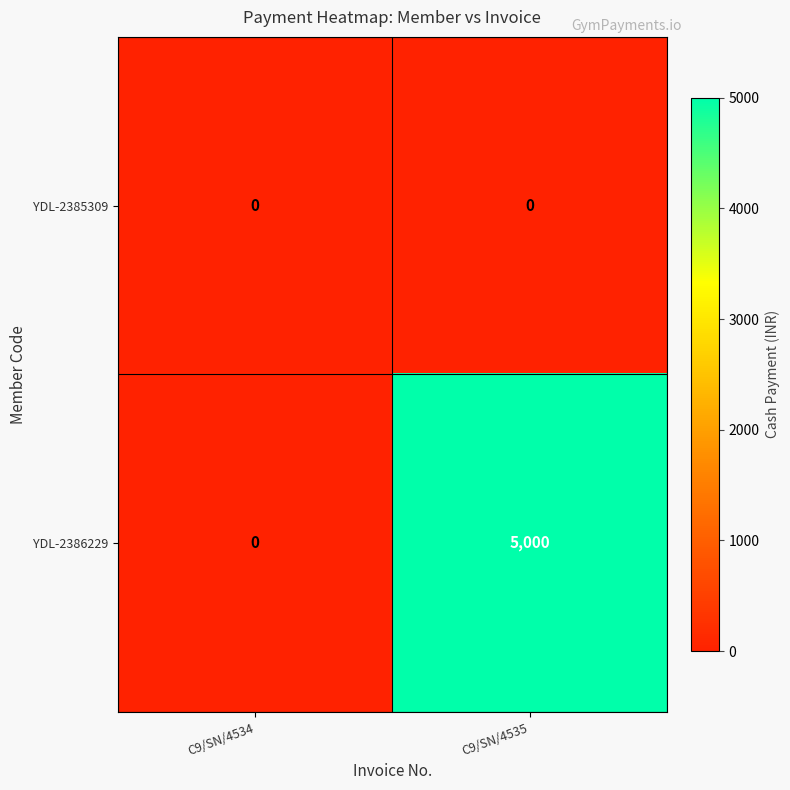

What is the difference between the YDL-2386229 values at C9/SN/4534 and C9/SN/4535?

5000